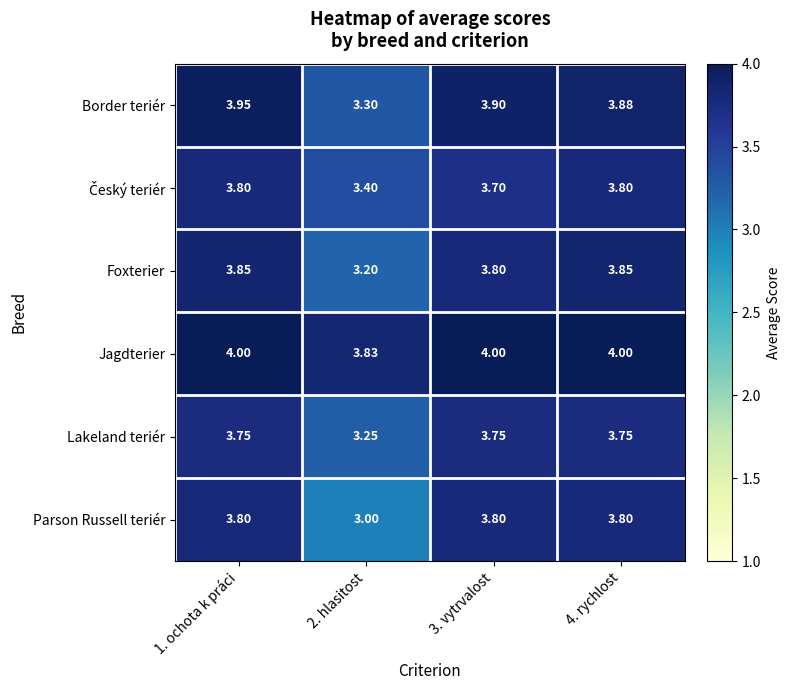

Which series has the largest total across all categories?

Jagdterier